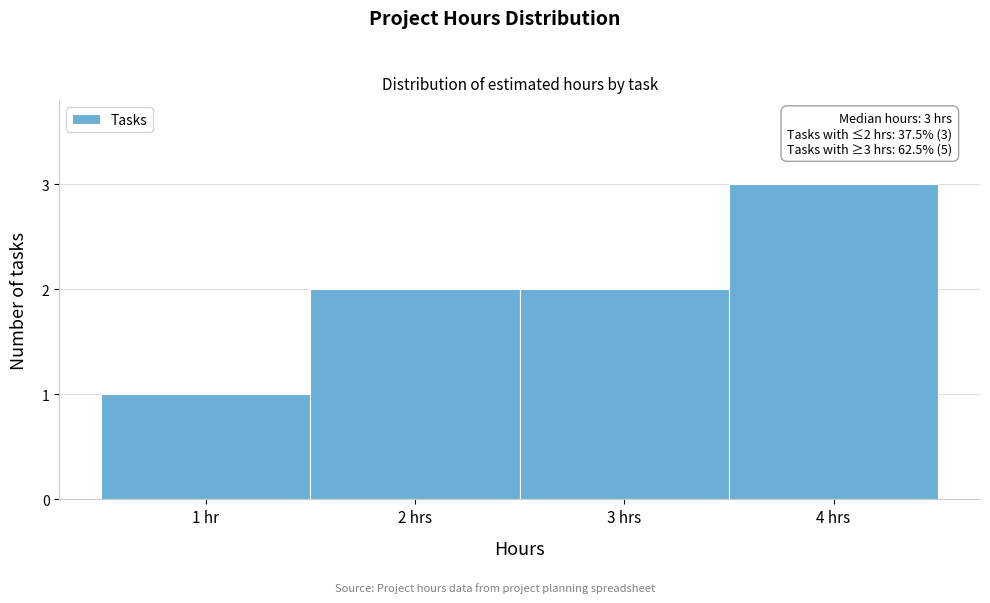

Reading right to left, list all the values displayed in this chart.

4 hrs=3	3 hrs=2	2 hrs=2	1 hr=1